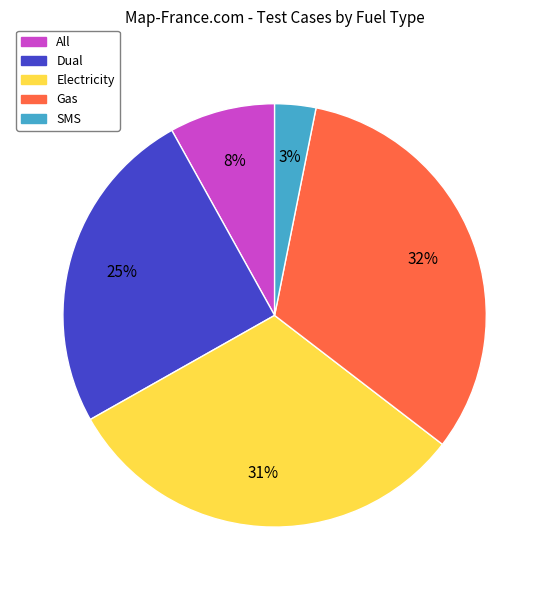

True or false: Electricity accounts for 38% of the total.

False